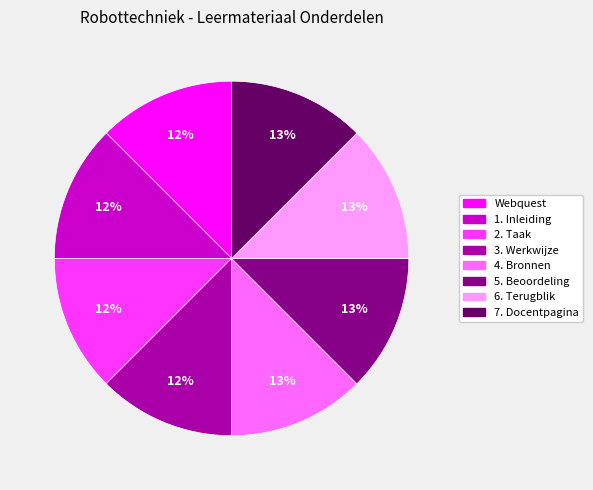

The 5. Beoordeling slice represents 13% of the pie. True or false?

True